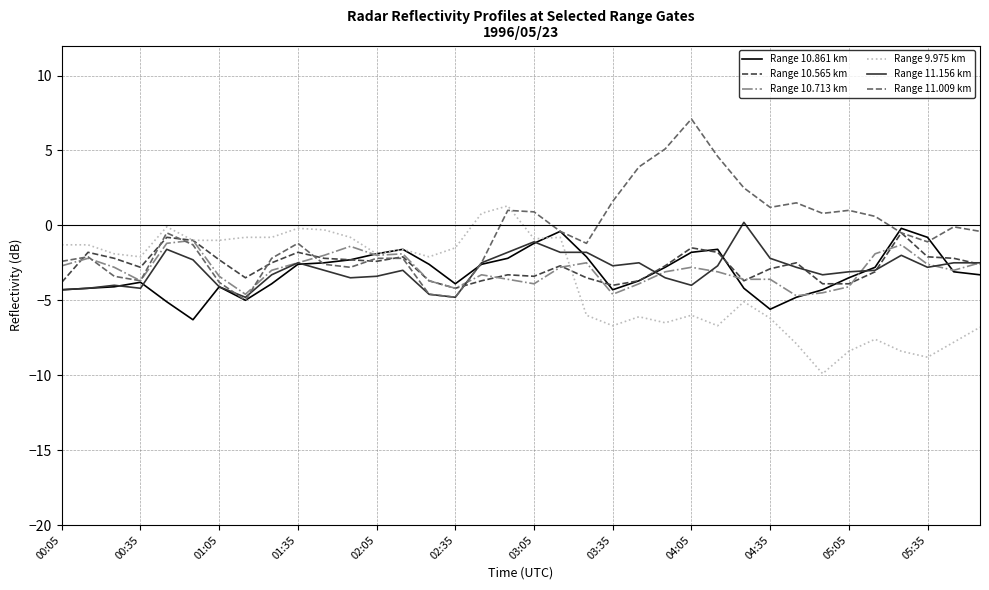

What is the minimum value for Range 11.156 km?

-4.8